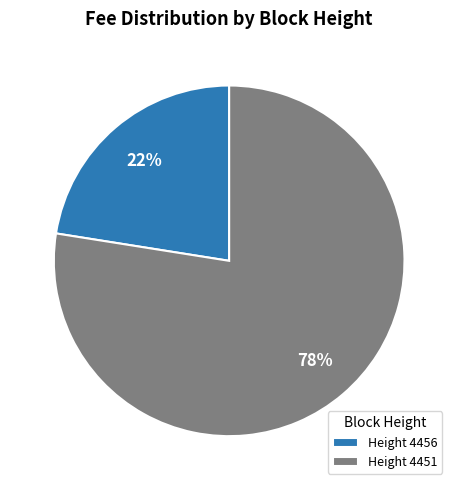

What is the majority slice?

Height 4451